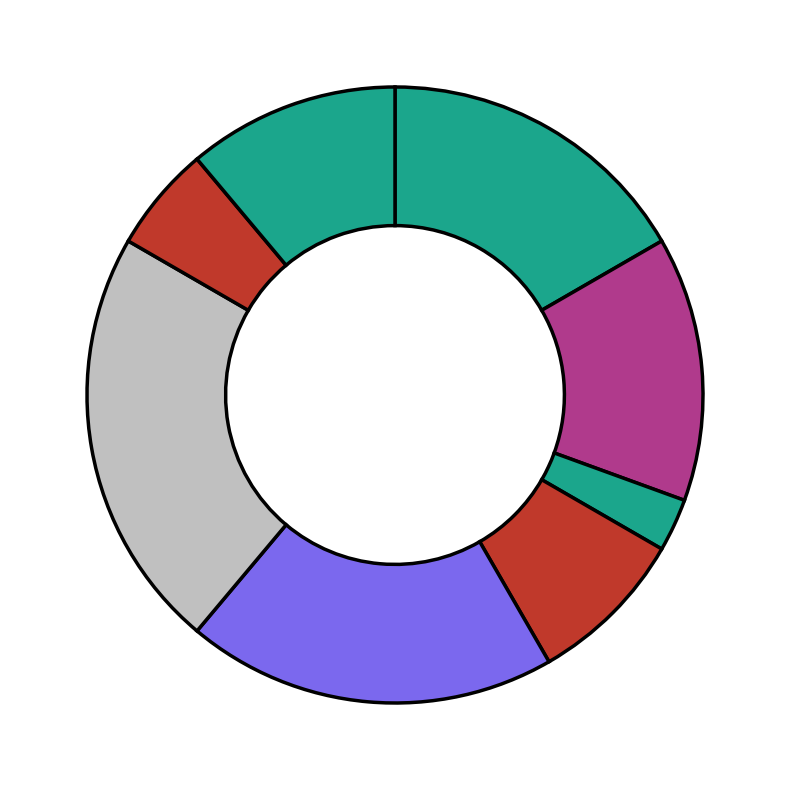

Which slice is the smallest?

Генеральний директор